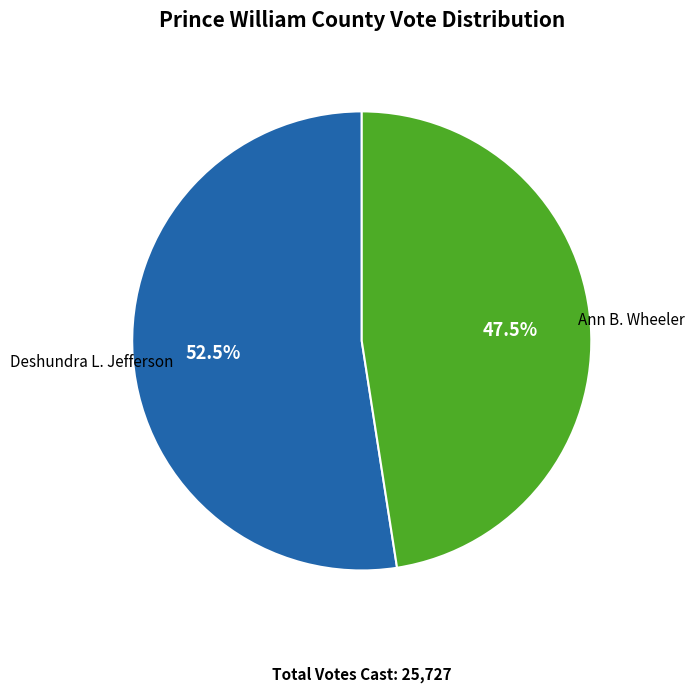

Count the number of slices in the pie.

2